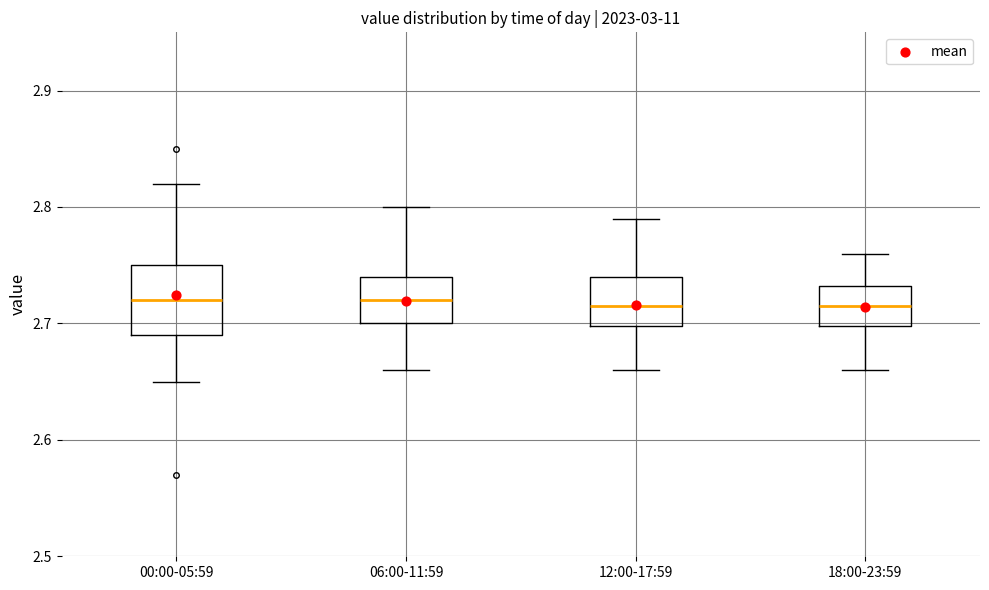

Comparing the boxes themselves (not the whiskers), which one is the tallest?

00:00-05:59